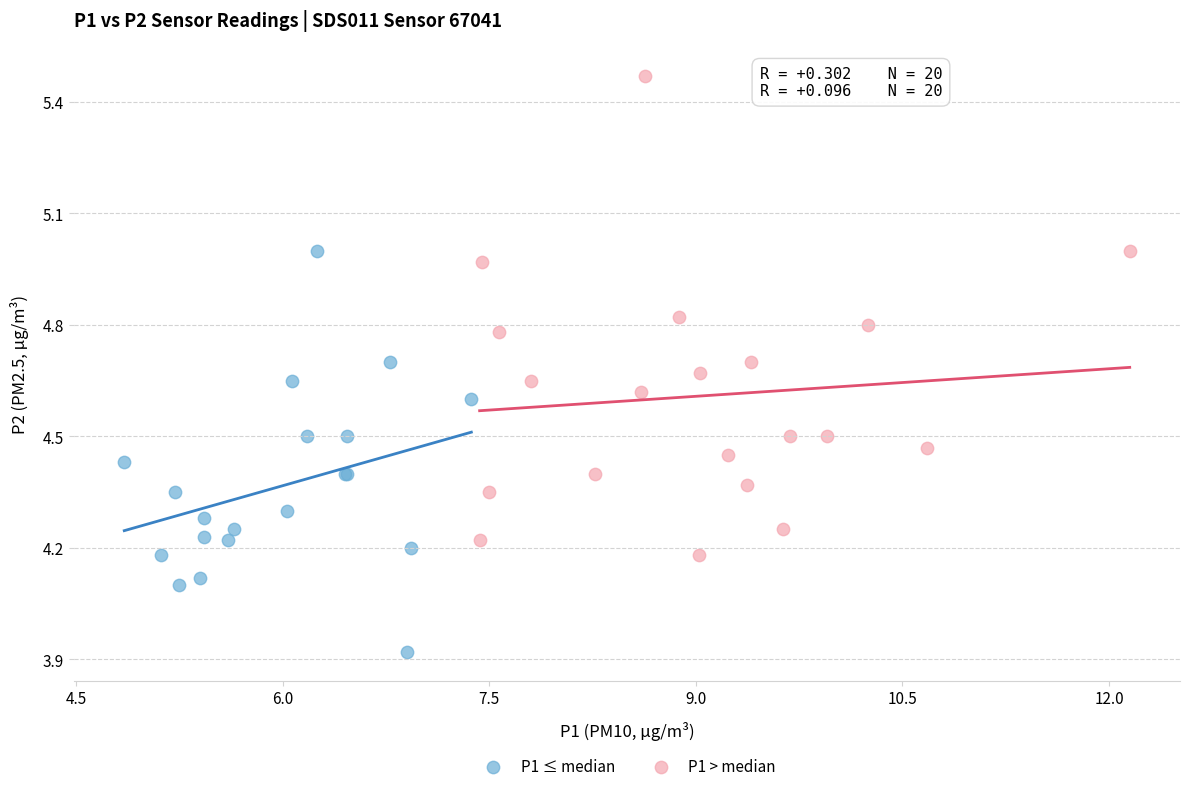

Which series contains the highest Y value?

P1 > median